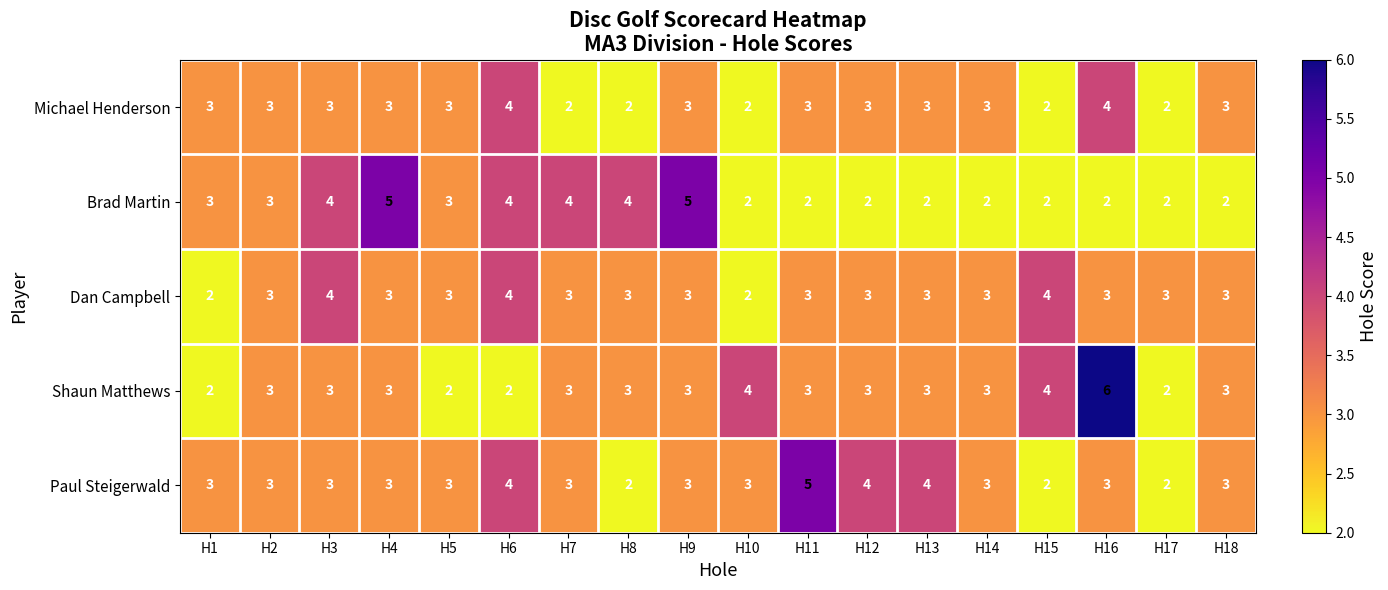

Count the Michael Henderson values in the range 2 to 3.

16